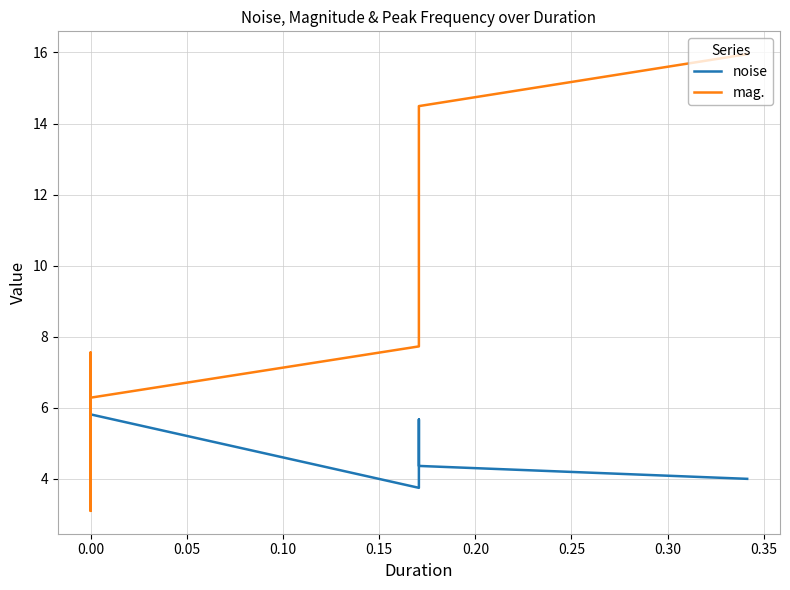

What are all the series names shown in the legend?

noise, mag.